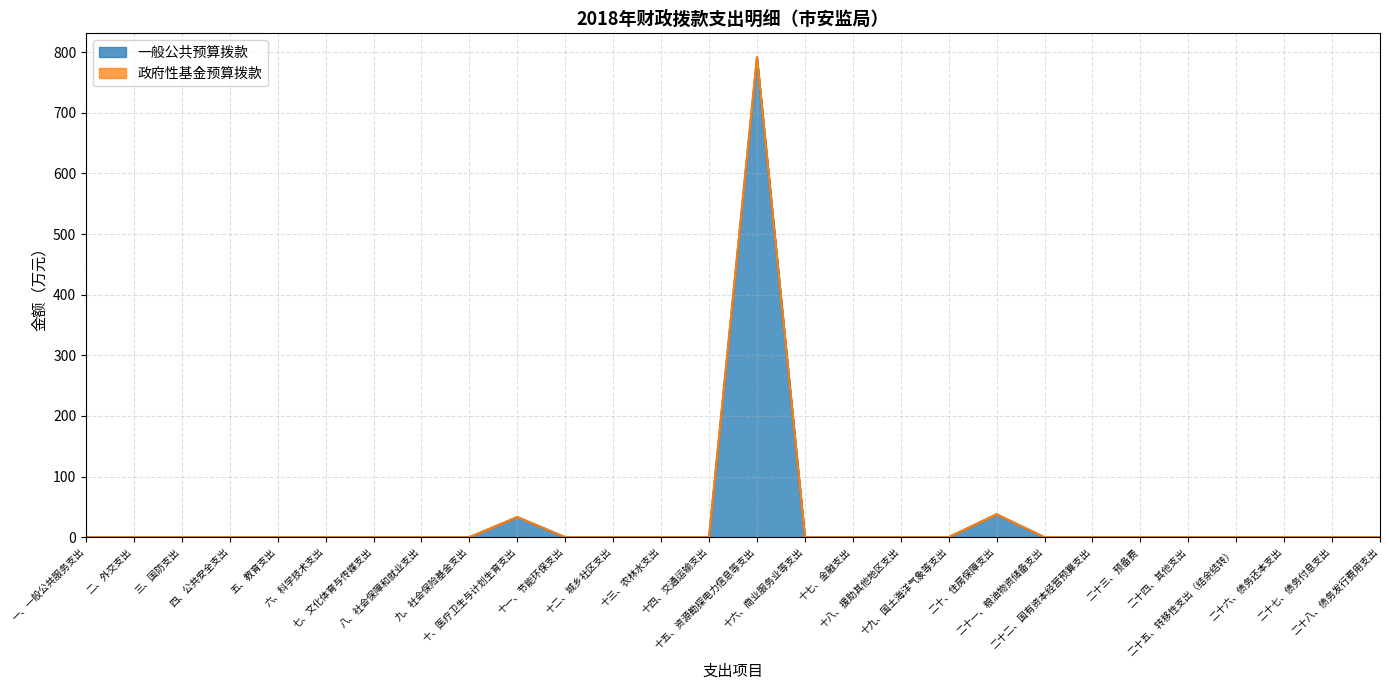

At which category does the chart reach its minimum across all series?

一、一般公共服务支出